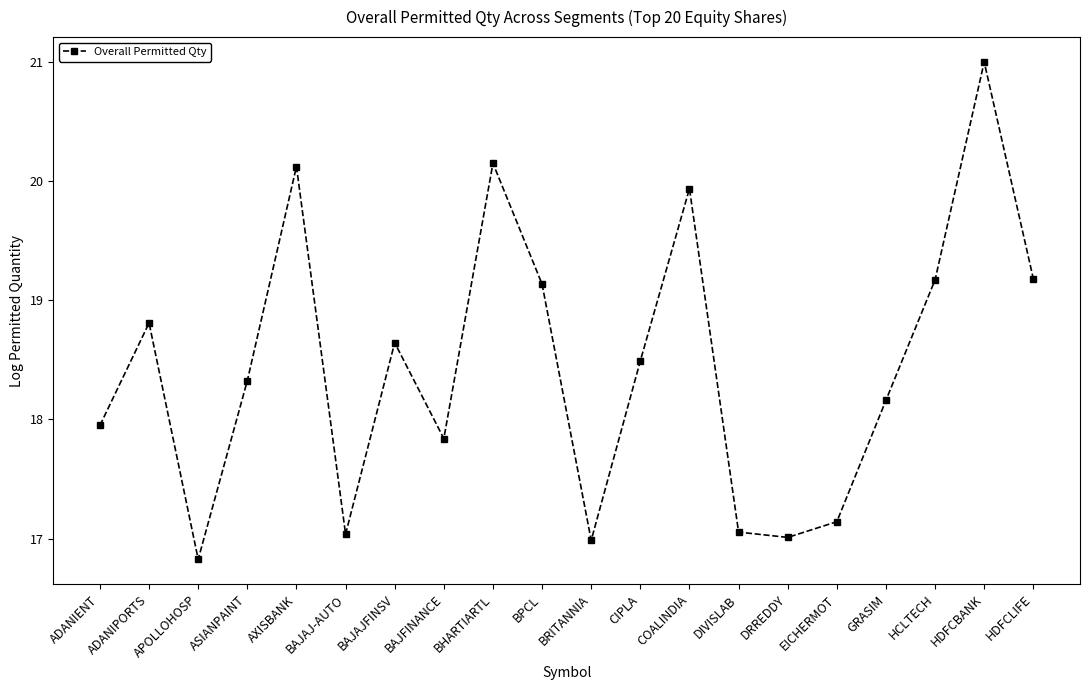

What is the smallest value displayed?

16.8